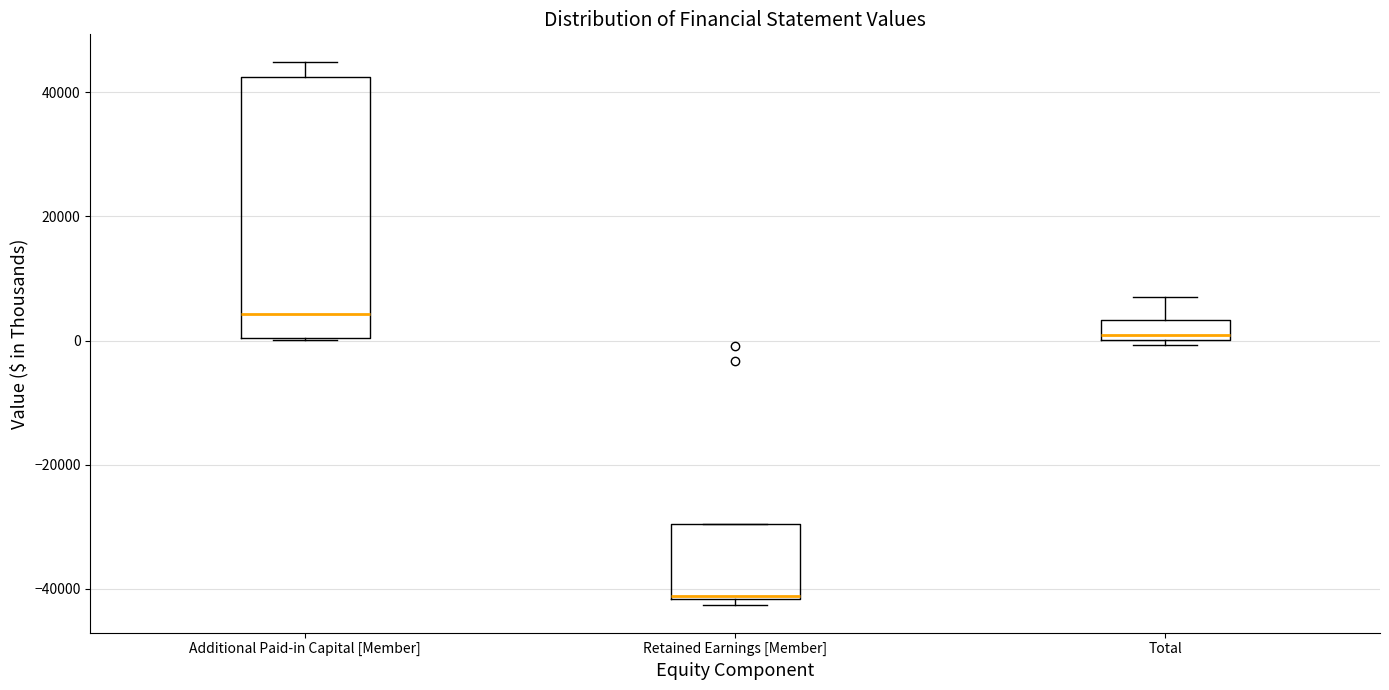

Where is the lower edge of the box for Additional Paid-in Capital [Member] on the y-axis? The values are not printed on the chart, so give them approximately, as read against the axis.

0